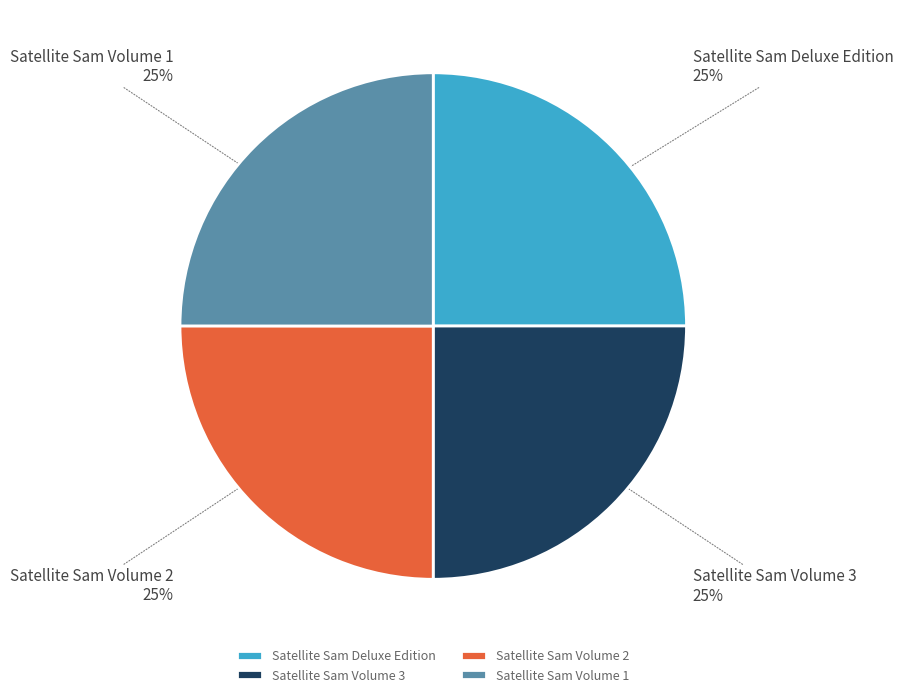

What is the ratio of the value at Satellite Sam Volume 1 to the value at Satellite Sam Volume 3?

1.0